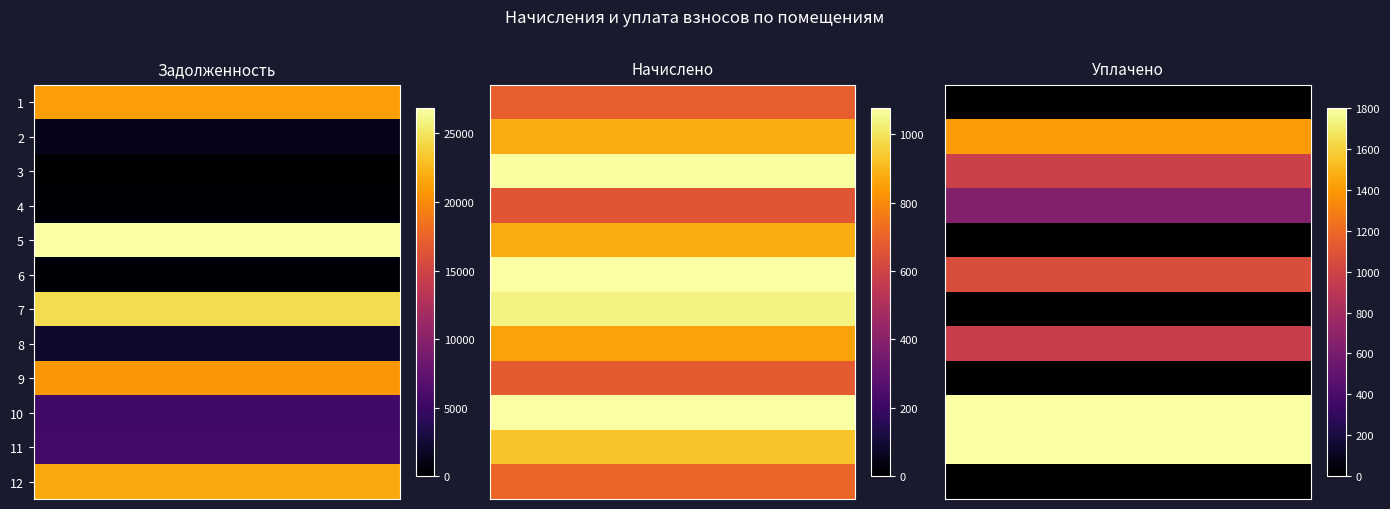

Which has a higher value, 7 or 3?

7